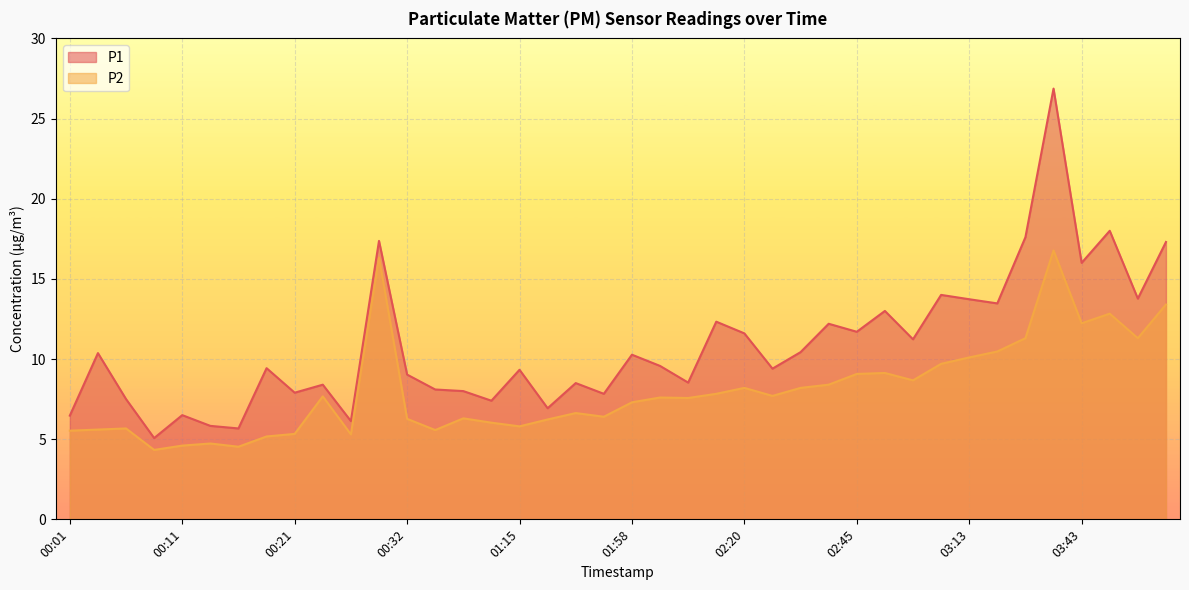

Reading right to left, extract all data points from this chart.

P1: 17.3	13.8	18.0	16.0	26.9	17.6	13.5	13.7	14.0	11.2	13.0	11.7	12.2	10.4	9.4	11.6	12.3	8.5	9.6	10.3	7.8	8.5	6.9	9.3	7.4	8.0	8.1	9.0	17.4	6.1	8.4	7.9	9.4	5.7	5.8	6.5	5.1	7.5	10.4	6.5
P2: 13.4	11.3	12.8	12.2	16.8	11.3	10.5	10.1	9.7	8.7	9.1	9.1	8.4	8.2	7.7	8.2	7.8	7.6	7.6	7.3	6.4	6.6	6.2	5.8	6.0	6.3	5.6	6.3	16.3	5.3	7.7	5.3	5.2	4.5	4.7	4.6	4.3	5.7	5.6	5.5